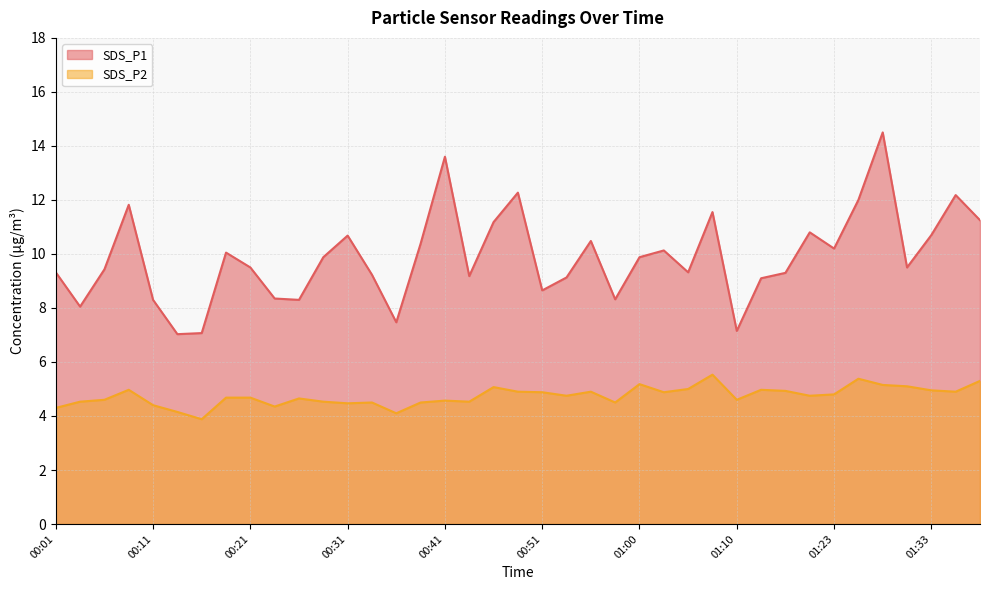

What is the total value across all series at 00:55?

15.4